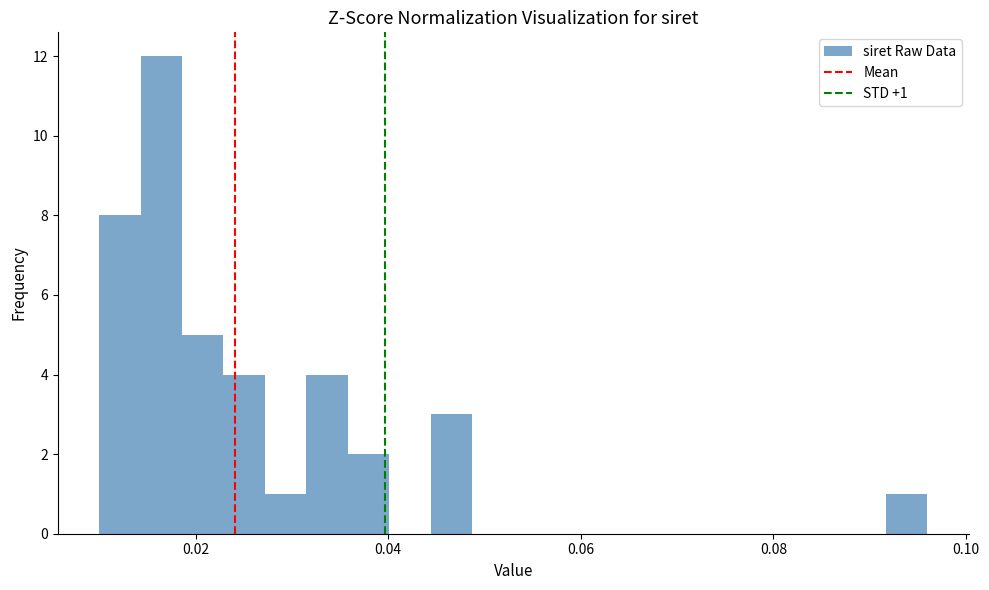

Read against the x-axis, roughly where is the centre of the tallest bar?

0.016